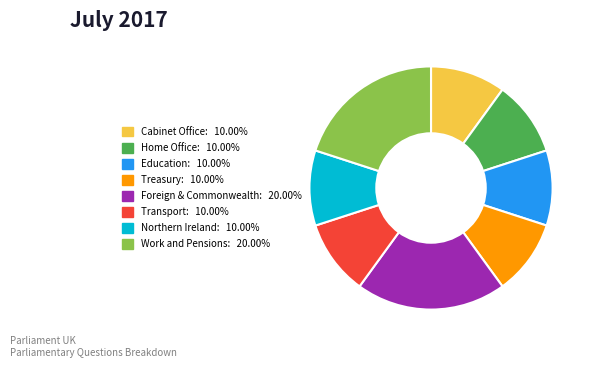

Is the sum of Transport: 10.00% and Northern Ireland: 10.00% greater than half?

No